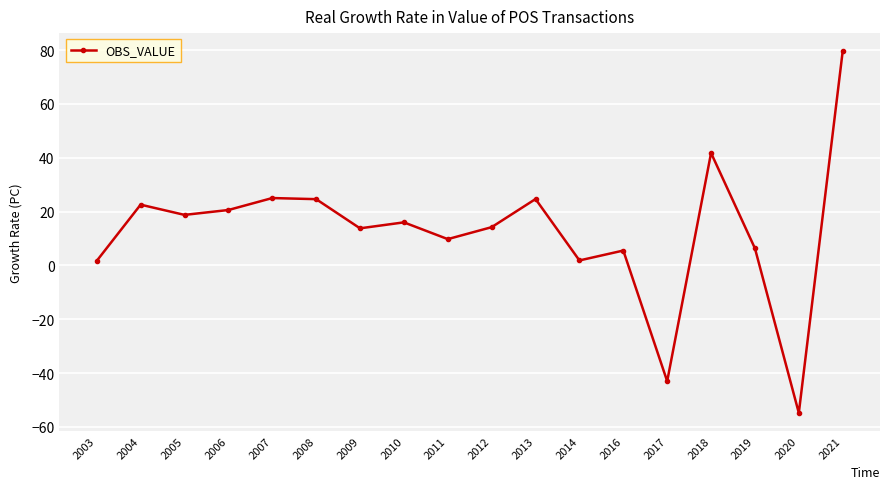

True or false: the data has more than 1 interior local peaks.

True